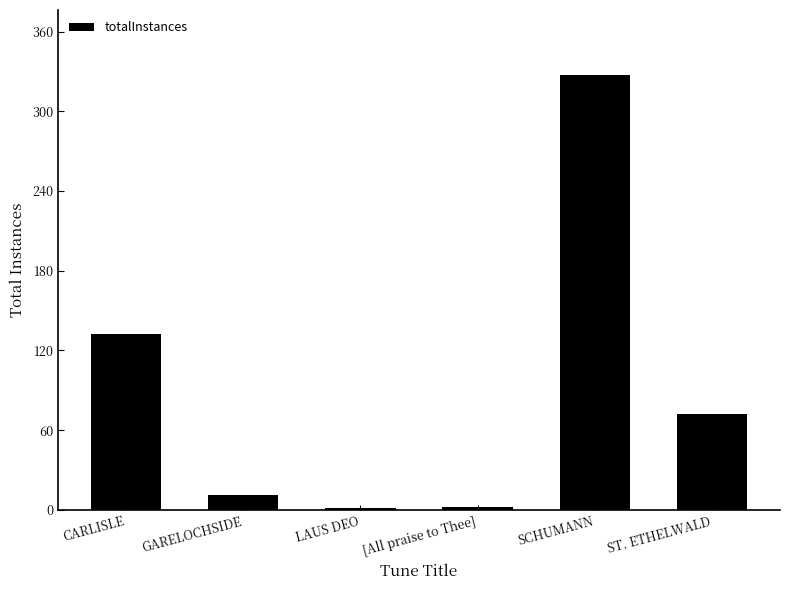

True or false: the data shows 1 at LAUS DEO.

True